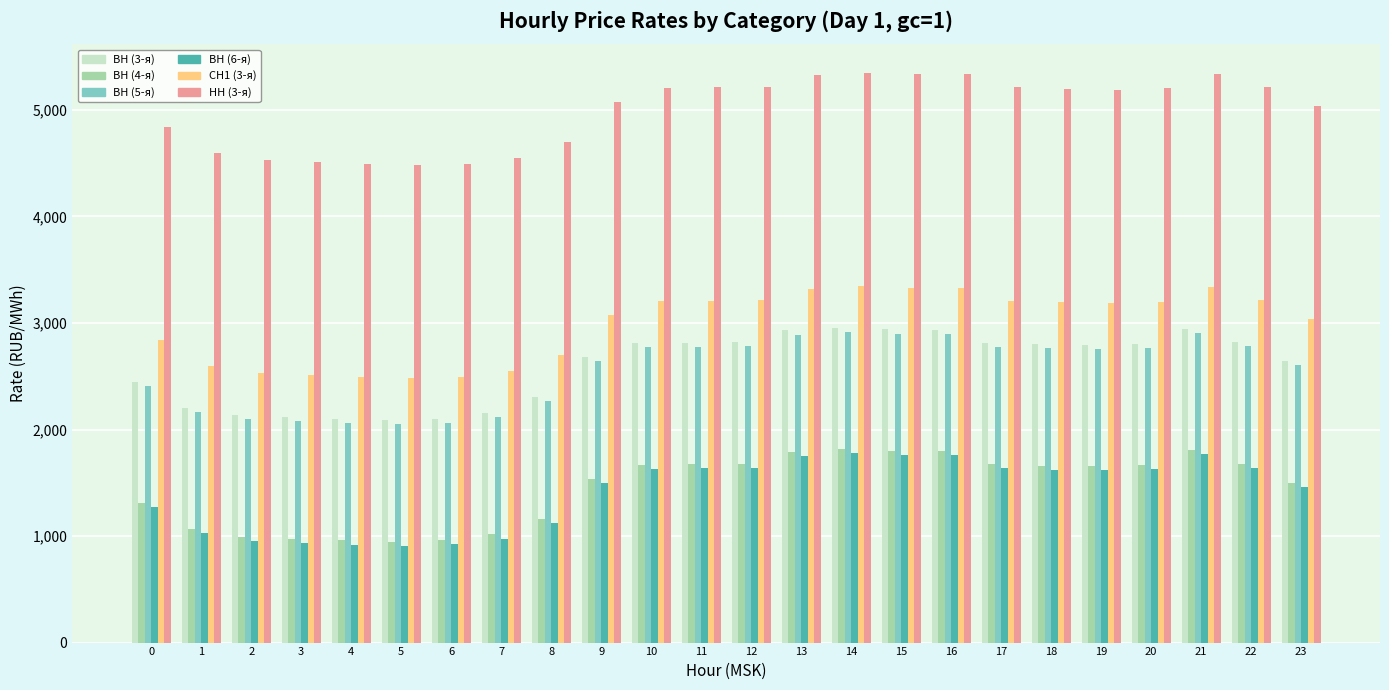

How many data points in ВН (3-я) are above 2803?

12